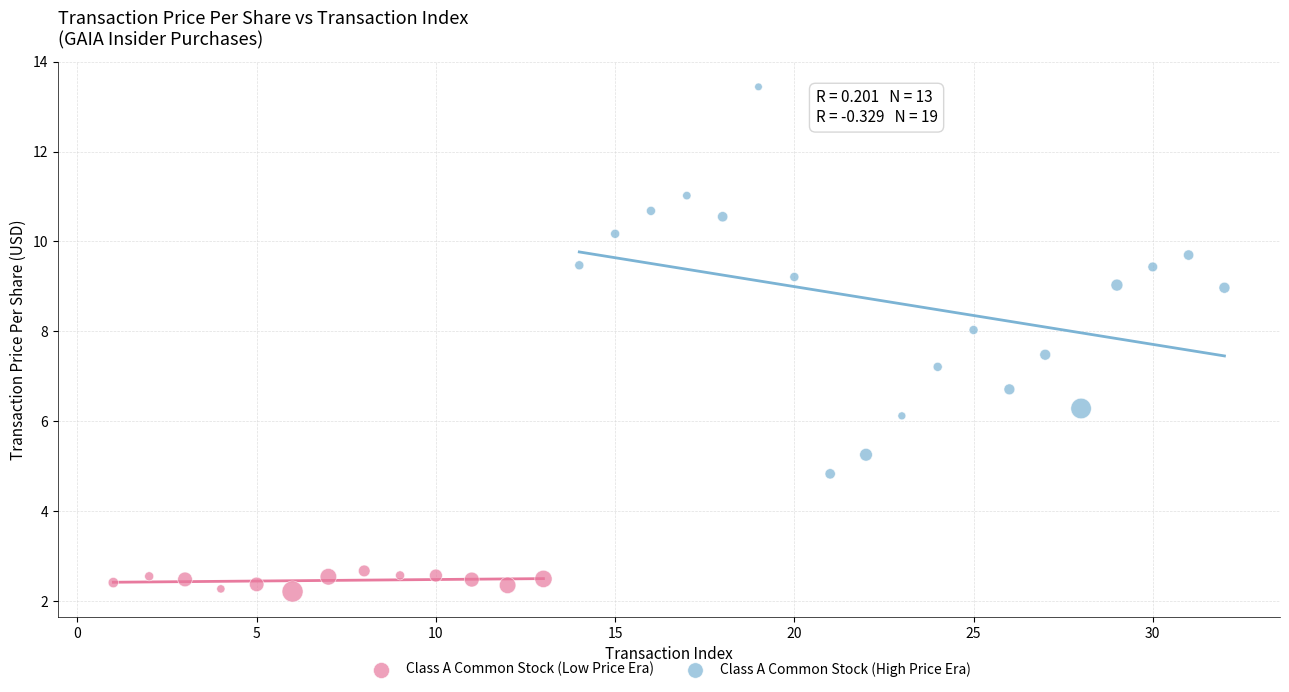

Which series has the largest Y range (max minus min)?

Class A Common Stock (High Price Era)